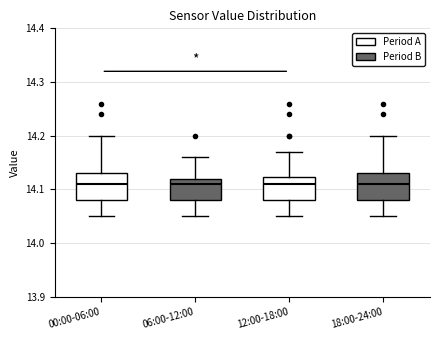

Where does the median line of the box for 18:00-24:00 sit on the y-axis? The values are not printed on the chart, so give them approximately, as read against the axis.

14.11